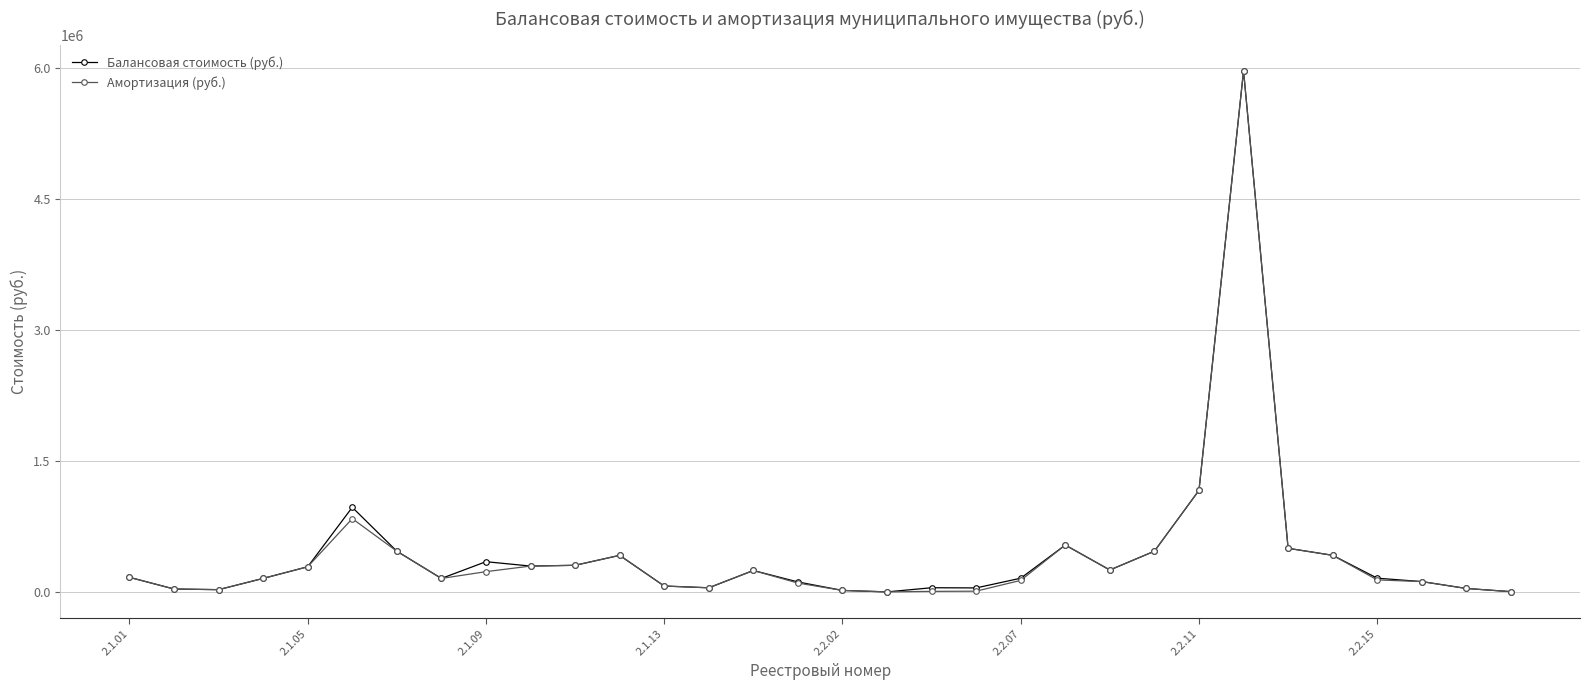

What is the value of the Амортизация (руб.) point at the 5th from the left?

291816.0